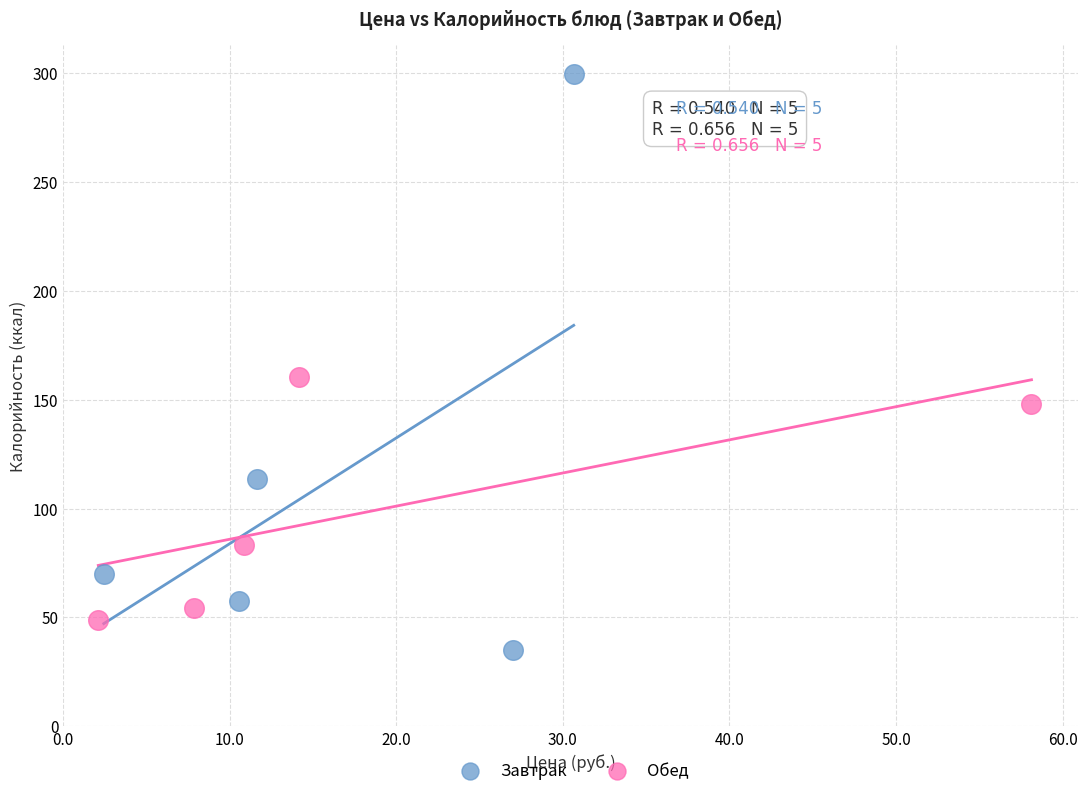

Which series contains the highest Y value?

Завтрак